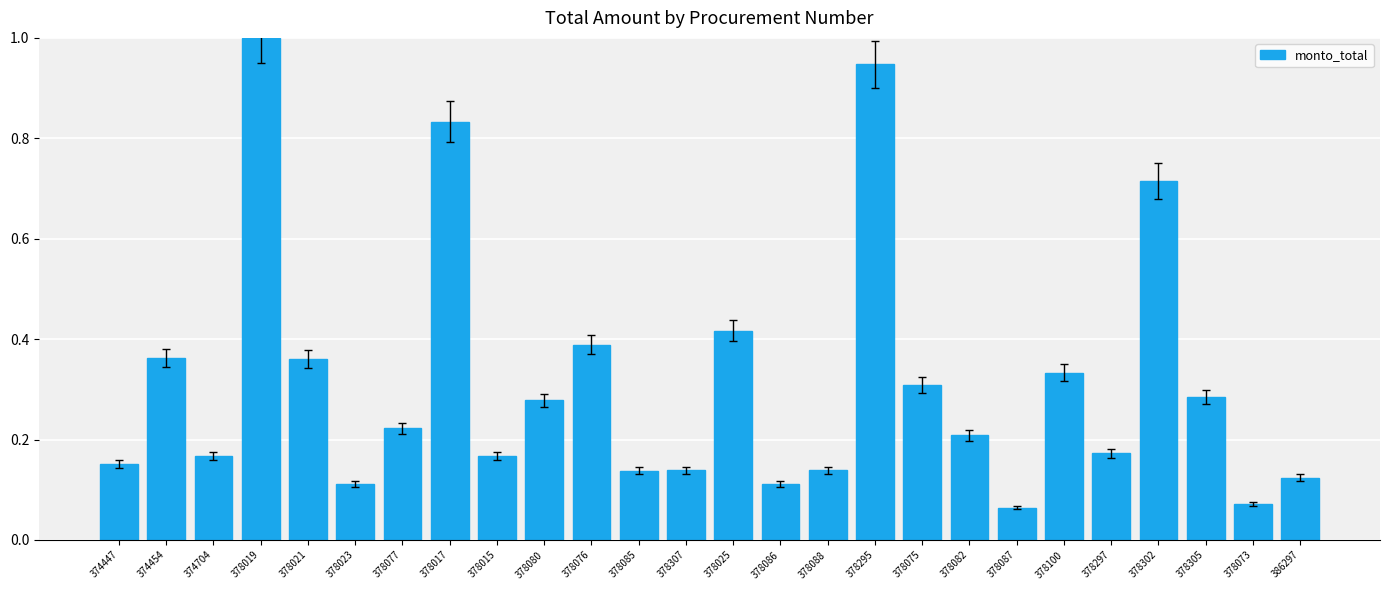

What is the change in value from 378019 to 378080?

-0.7